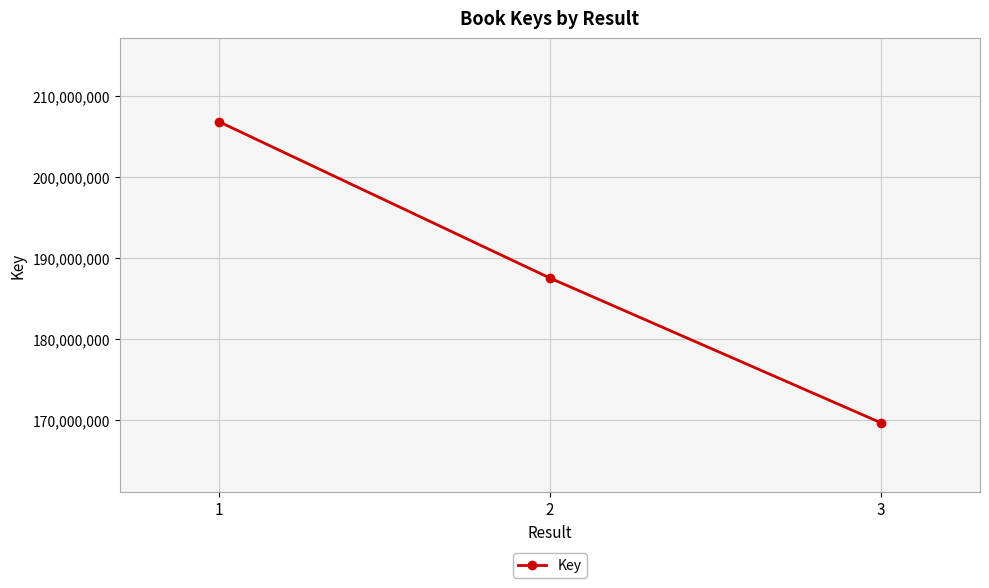

At which category does the chart reach its minimum across all series?

3